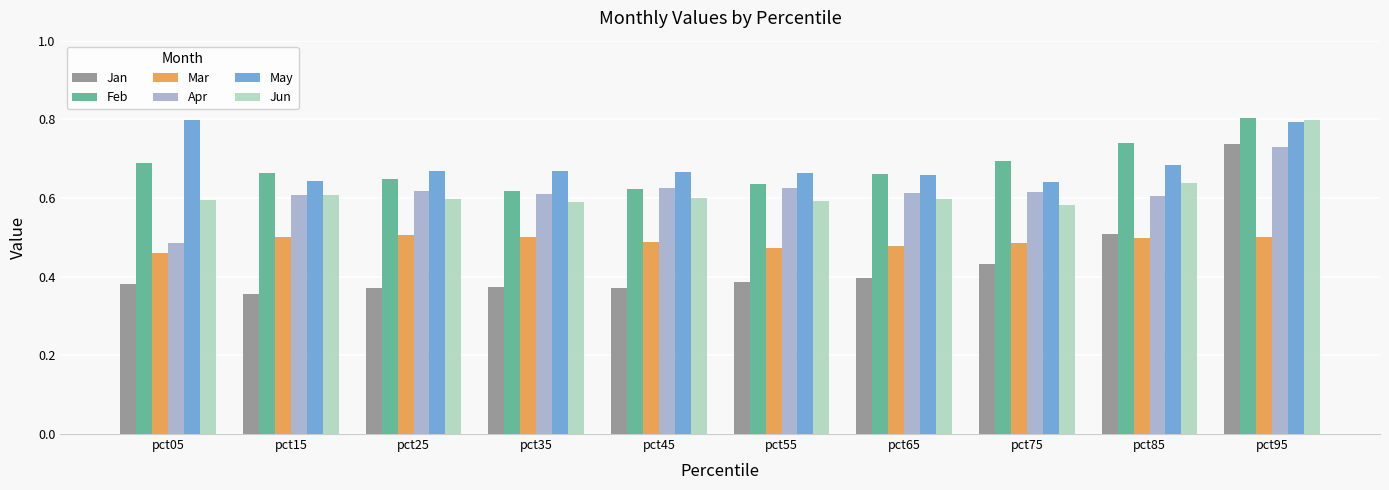

Between pct25 and pct95, which series saw the biggest shift?

Jan